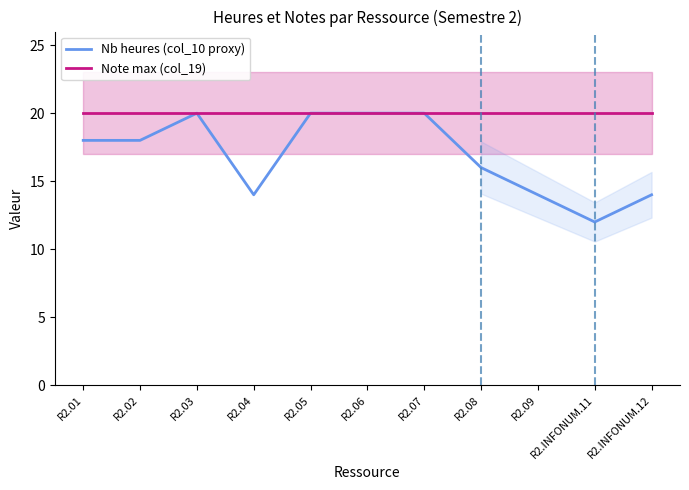

What is the approximate value of Note max (col_19) at R2.09?

20